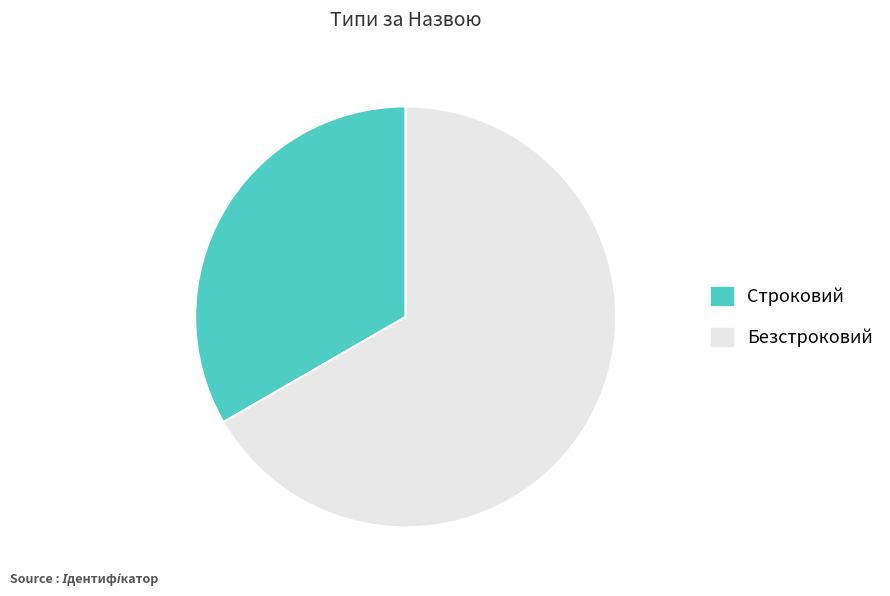

Which slice represents more than half of the pie?

Безстроковий